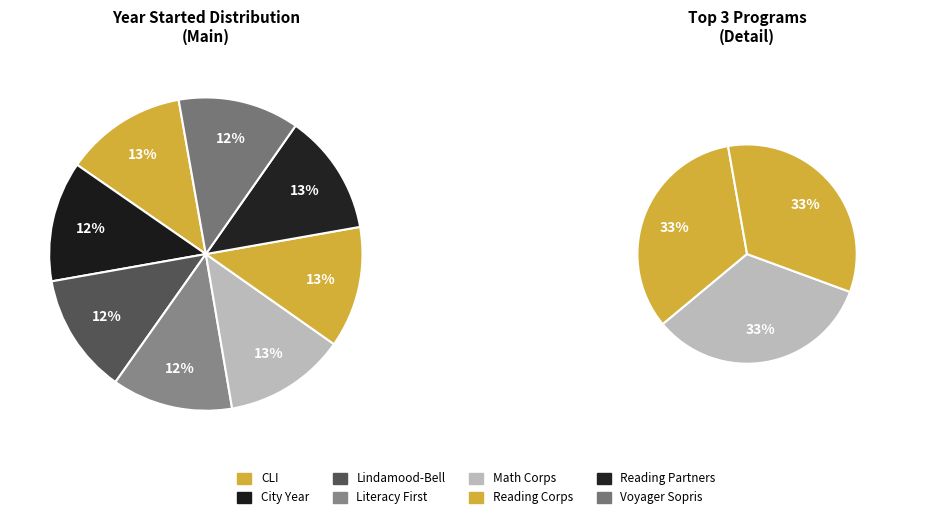

Does any single category account for the majority?

No